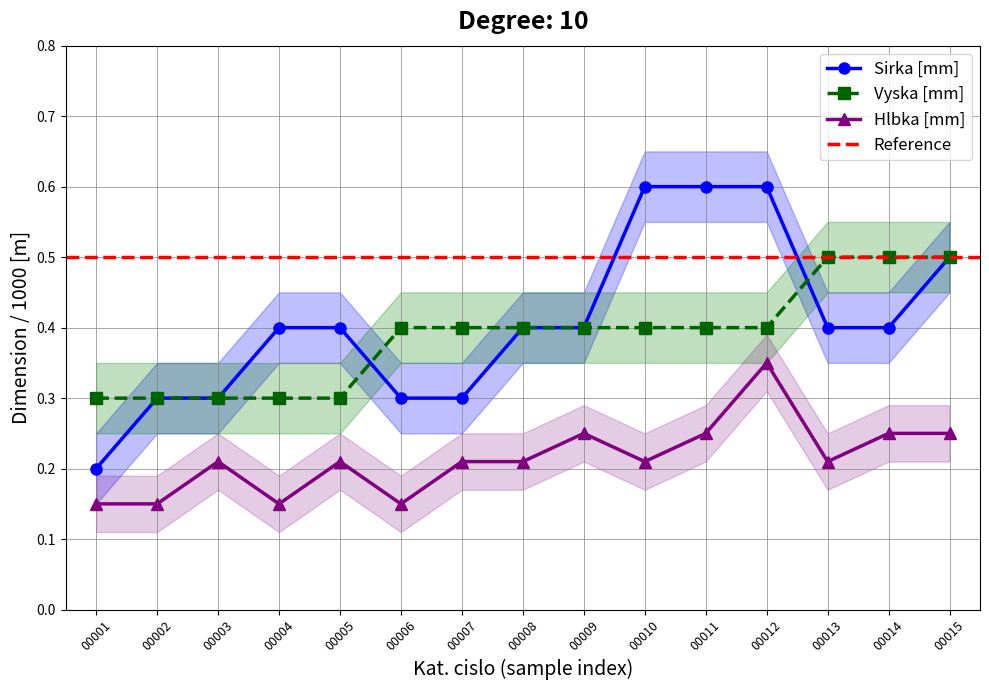

What is the value of the Sirka [mm] point at the 5th from the left?

0.4